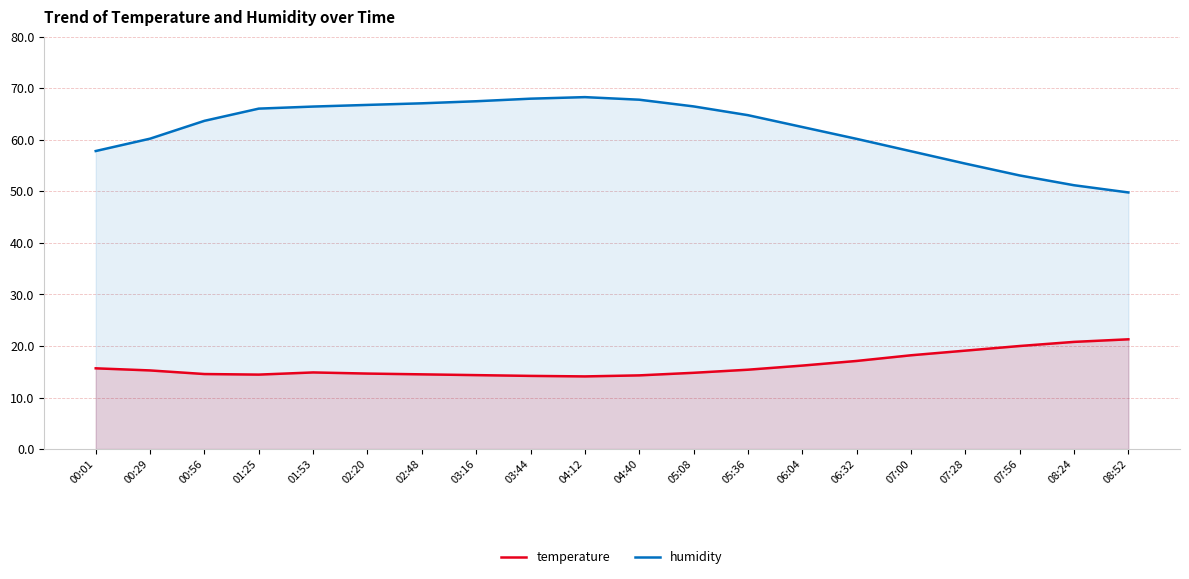

Rank the series at 04:40 from lowest to highest value.

temperature, humidity